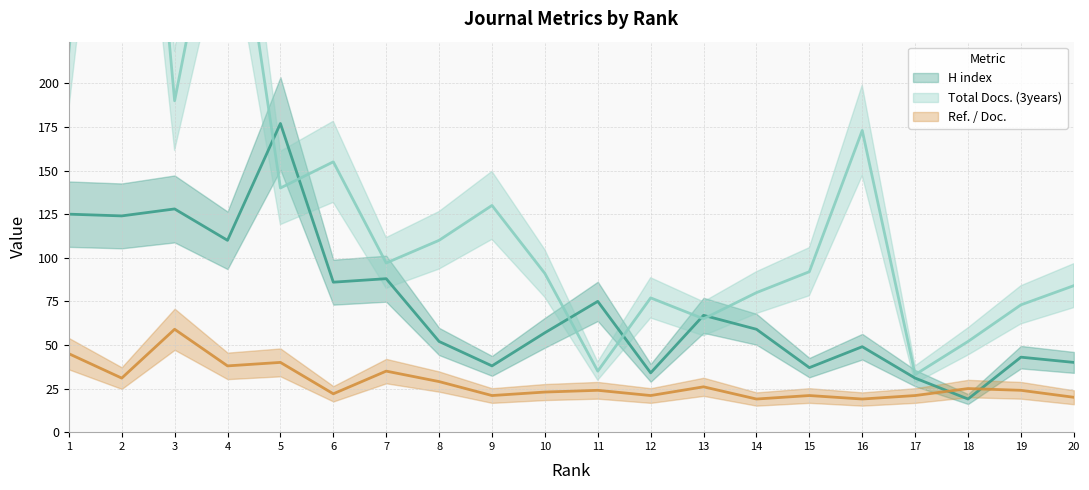

Reading left to right, what are all the values shown in this chart?

H index: 125	124	128	110	177	86	88	52	38	57	75	34	67	59	37	49	31	19	43	40
Total Docs. (3years): 218	523	190	344	140	155	97	110	130	91	35	77	65	80	92	173	33	52	73	84
Ref. / Doc.: 45	31	59	38	40	22	35	29	21	23	24	21	26	19	21	19	21	25	24	20